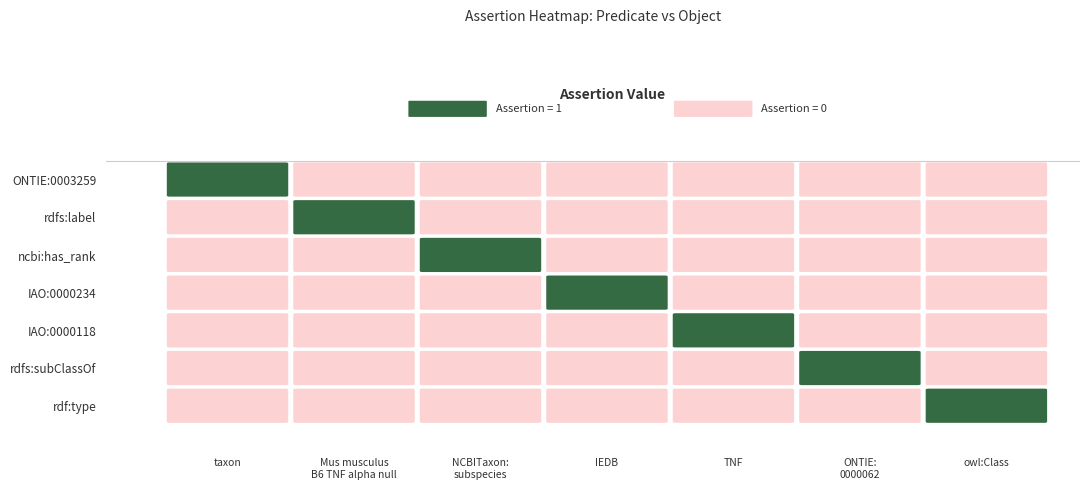

What is the difference between the rdf:type values at 6 and 2?

1